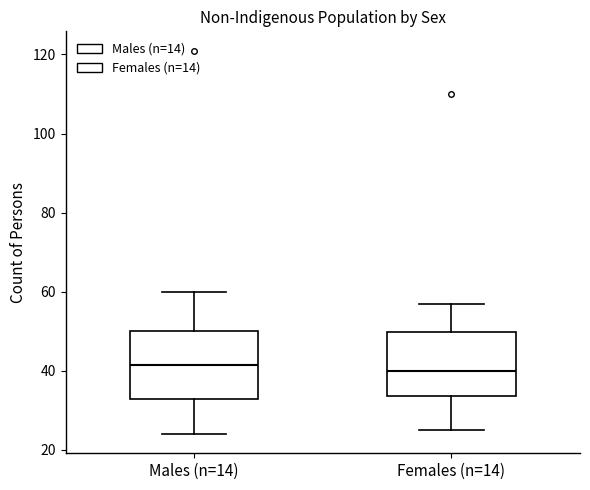

Reading left to right, transcribe this box plot: for each box, give where its median line is, the range the box spans, and where its two whiskers end, as read against the y-axis. The values are not printed on the chart, so give them approximately, as read against the axis.

Males (n=14): median 42, box 34 to 50, whiskers 24 to 60
Females (n=14): median 40, box 34 to 50, whiskers 26 to 58